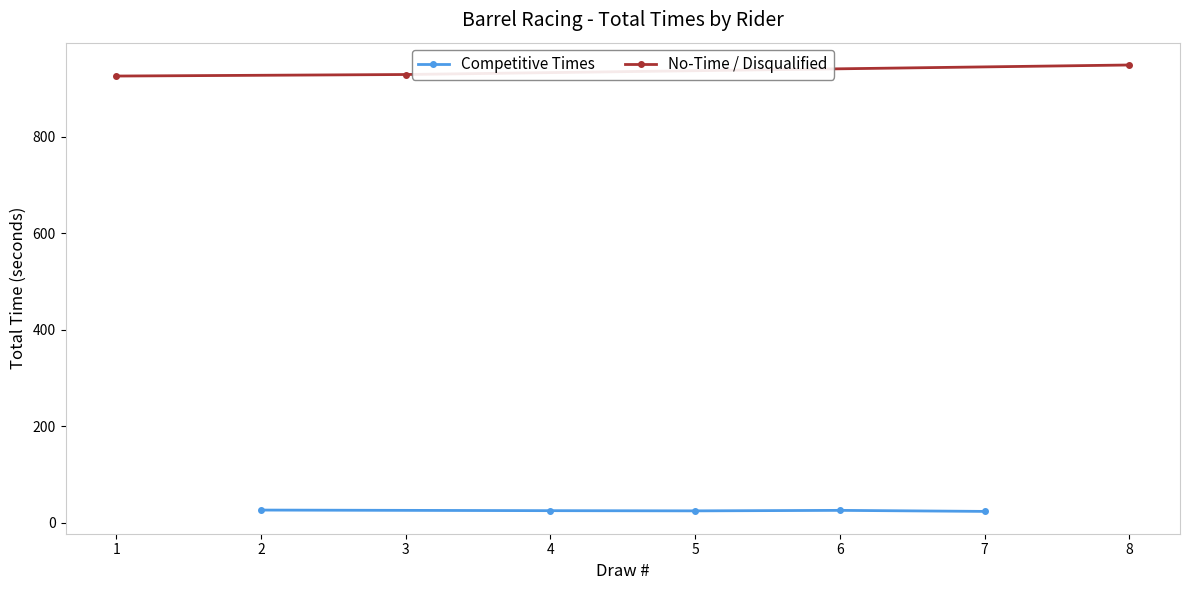

The chart shows a value of 42.9 at Linley Schmitz. True or false?

False